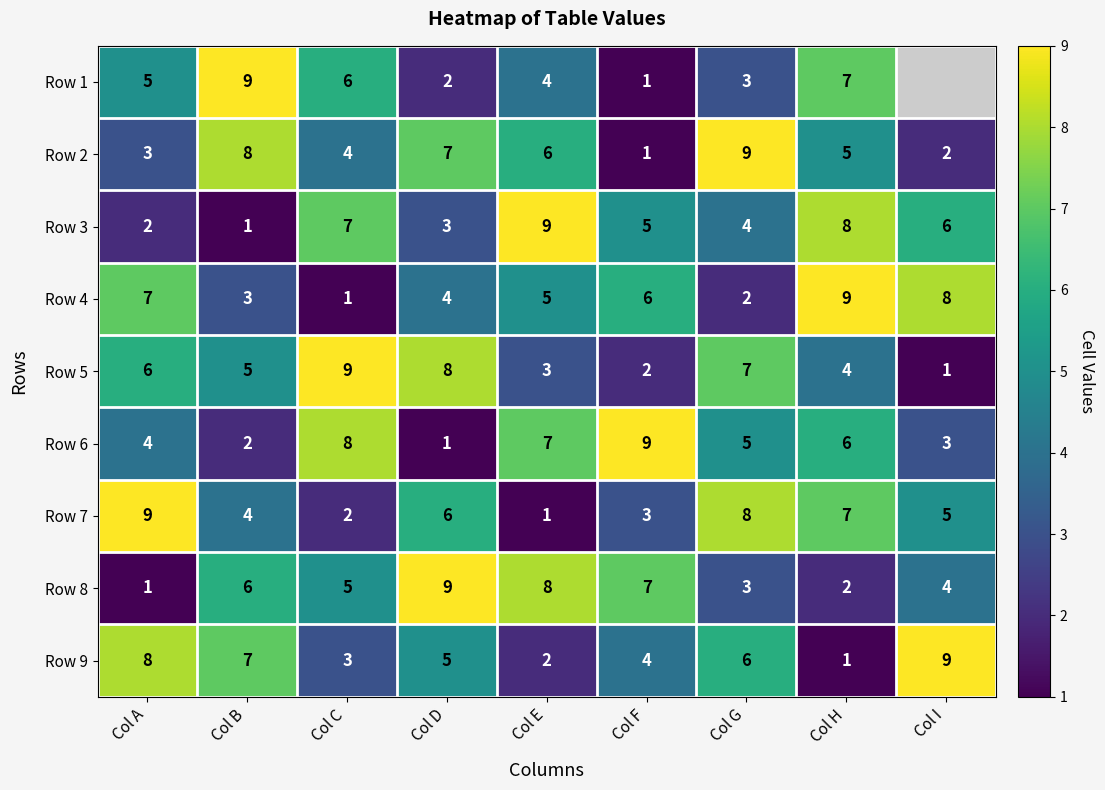

At which category does the chart reach its minimum across all series?

Col F